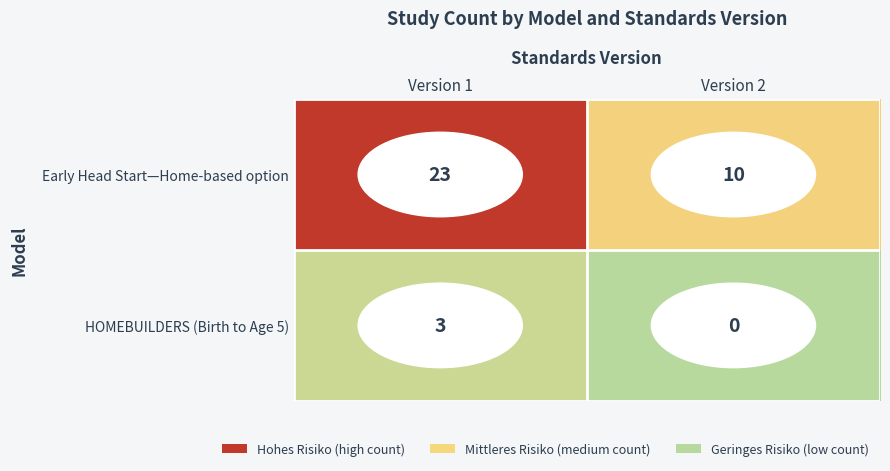

Which series has the largest range (max minus min)?

Early Head Start—Home-based option